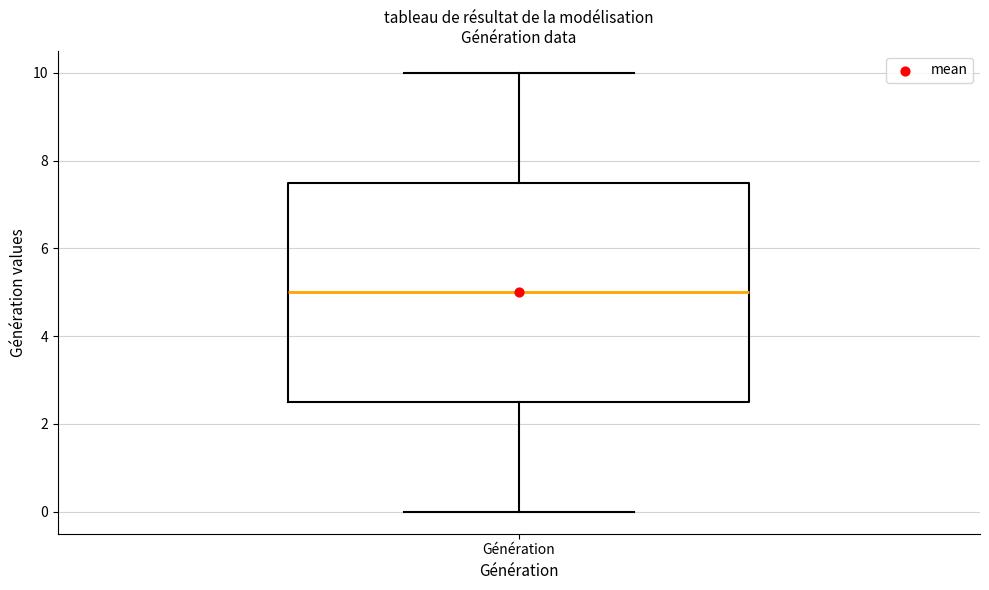

Transcribe this box plot: give where the median line is, the range the box spans, and where the two whiskers end, as read against the y-axis. The values are not printed on the chart, so give them approximately, as read against the axis.

median 5.0, box 2.6 to 7.6, whiskers 0.0 to 10.0